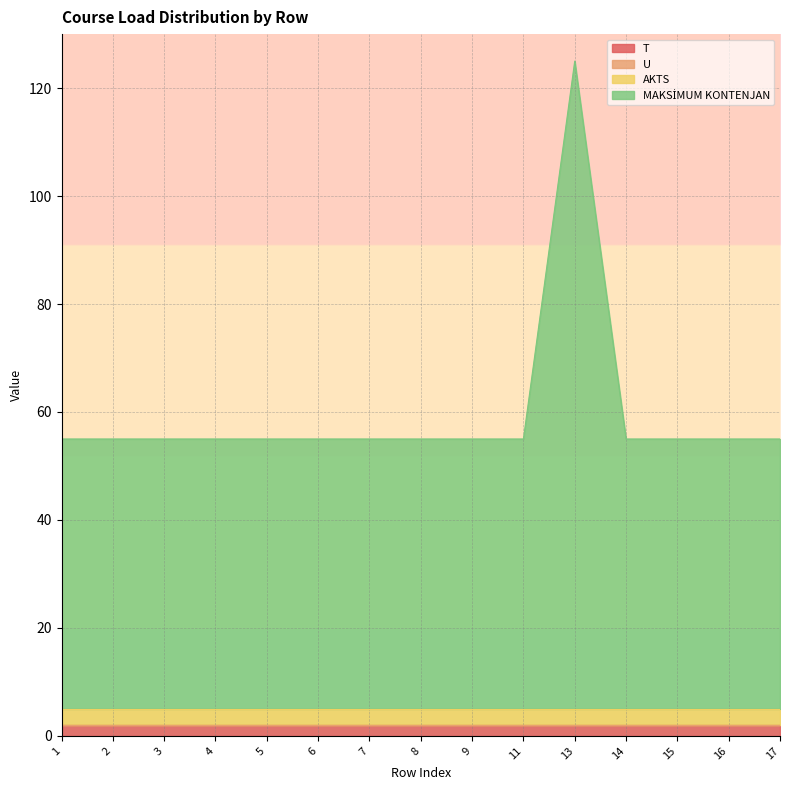

How many interior local peaks does the MAKSİMUM KONTENJAN series have?

1